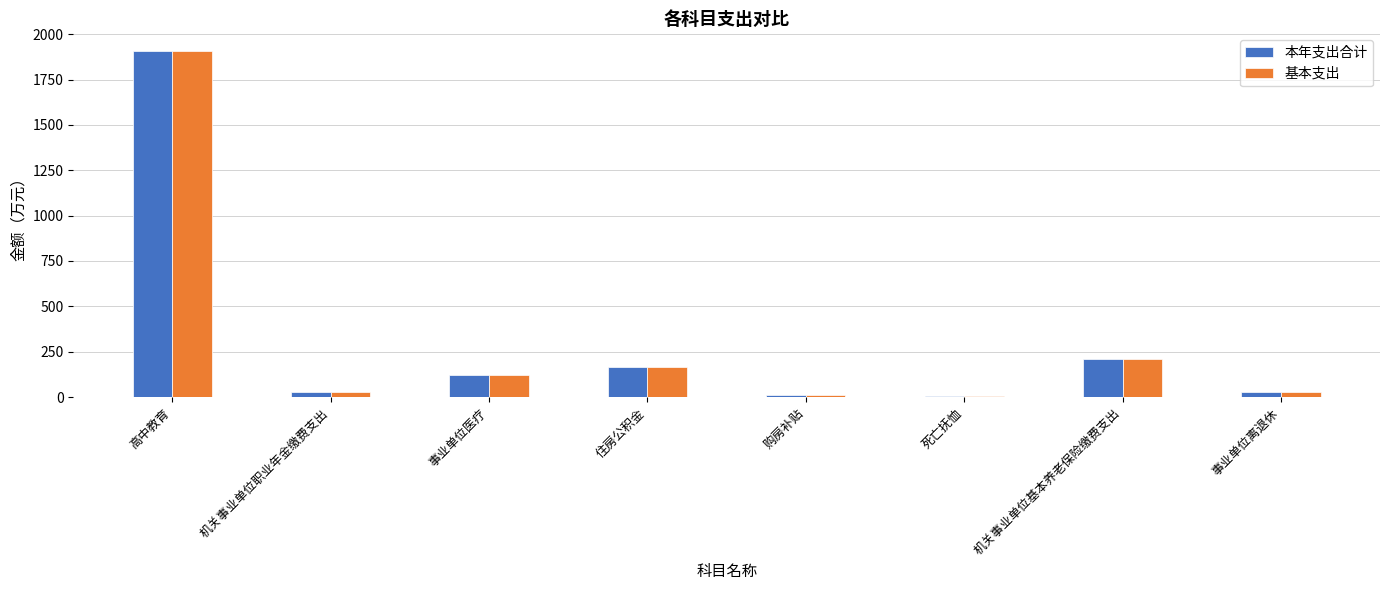

What value does the 本年支出合计 series have at 事业单位医疗?

121.2